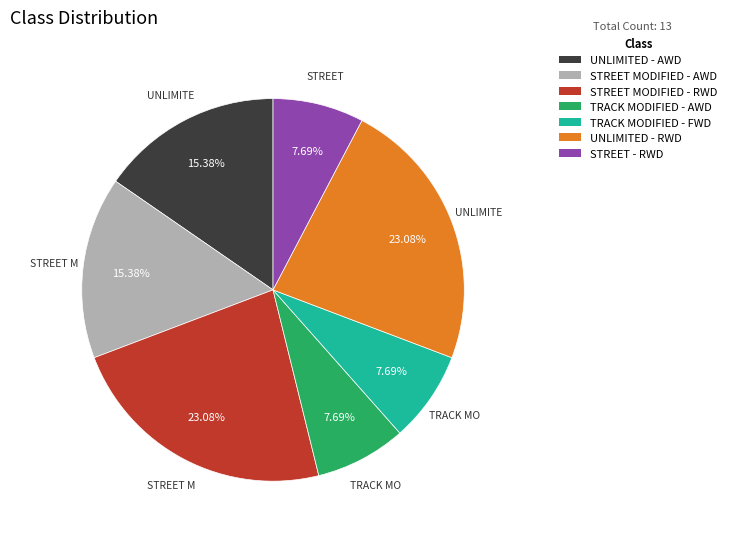

Is the sum of UNLIMITED - AWD and TRACK MODIFIED - FWD greater than half?

No